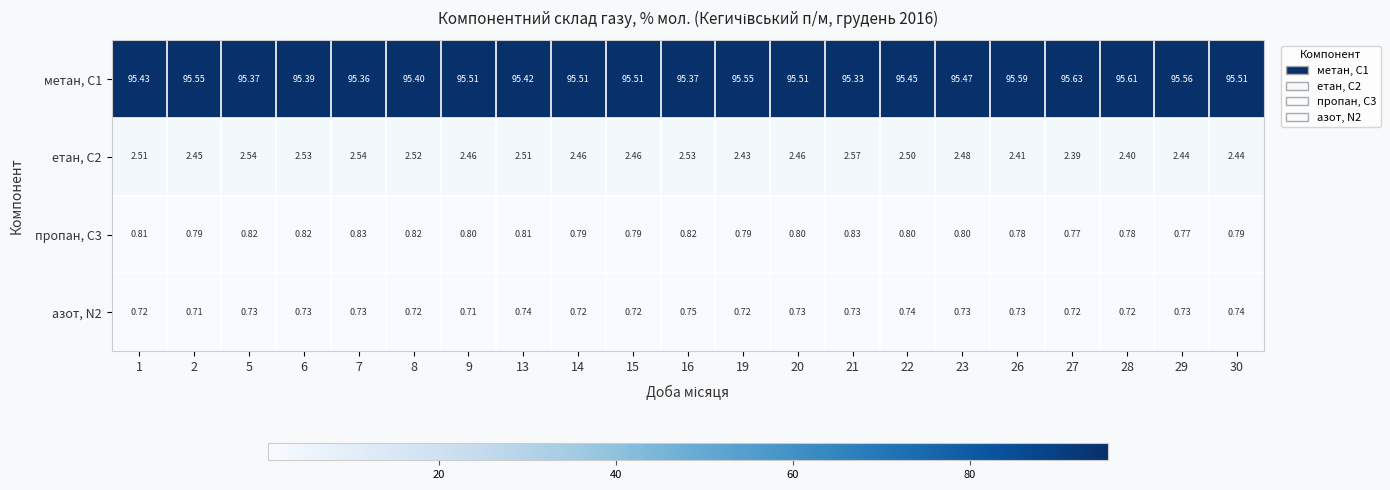

At which category does the chart reach its minimum across all series?

2